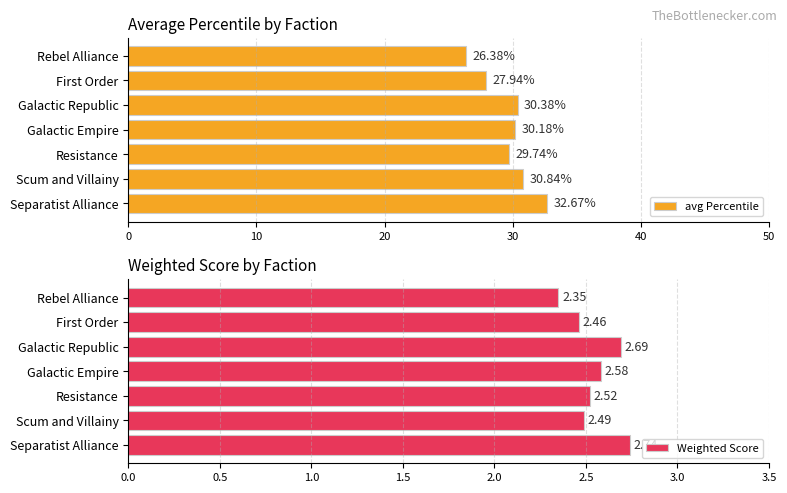

Which series has the largest total across all categories?

avg Percentile